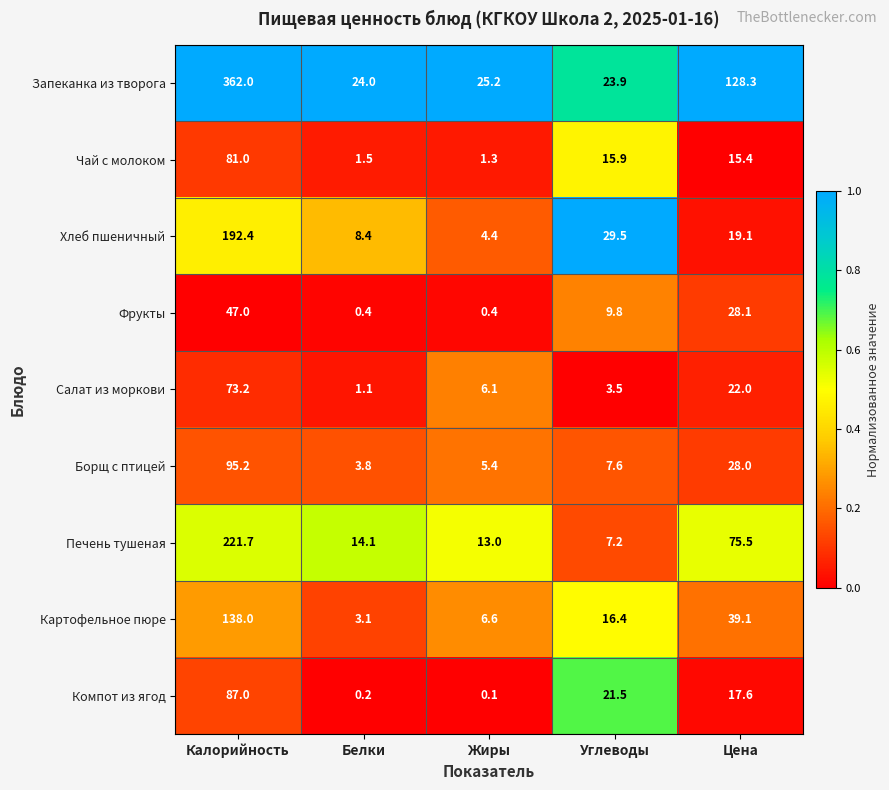

Which series has the widest spread of values?

Запеканка из творога